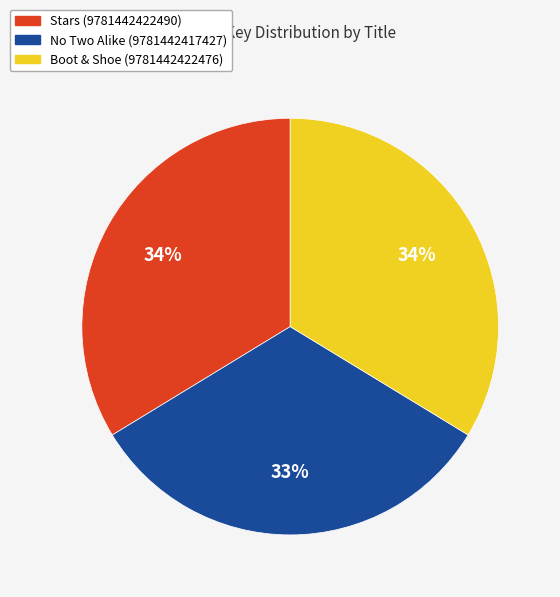

Approximately how many times larger is the value at Boot & Shoe (9781442422476) compared to Stars (9781442422490)?

1.0